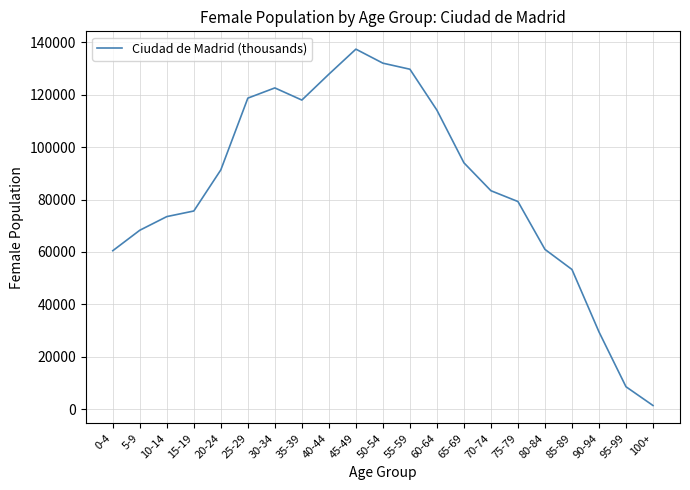

Approximately how many times larger is the value at 75-79 compared to 15-19?

1.0